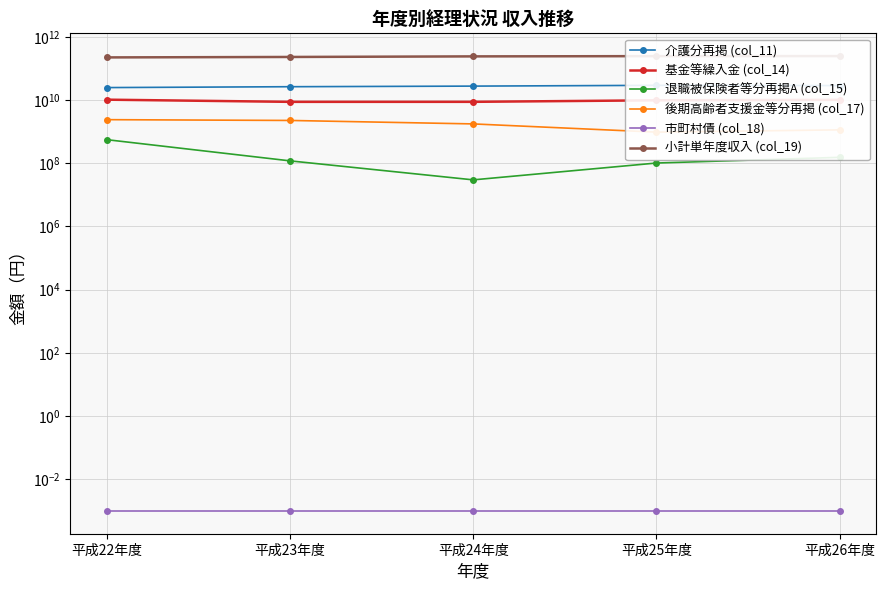

The value of 介護分再掲 (col_11) at 平成23年度 is 26363001451.0. True or false?

True